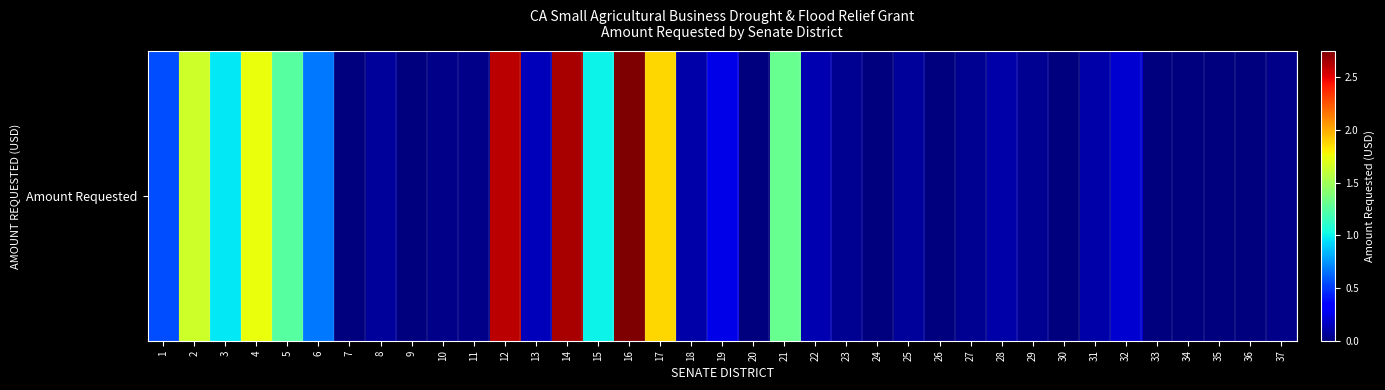

List the labels in order of value, smallest first.

7, 9, 20, 24, 26, 30, 33, 34, 35, 36, 10, 11, 37, 23, 27, 29, 8, 25, 18, 28, 31, 22, 13, 32, 19, 1, 6, 3, 15, 5, 21, 2, 4, 17, 12, 14, 16